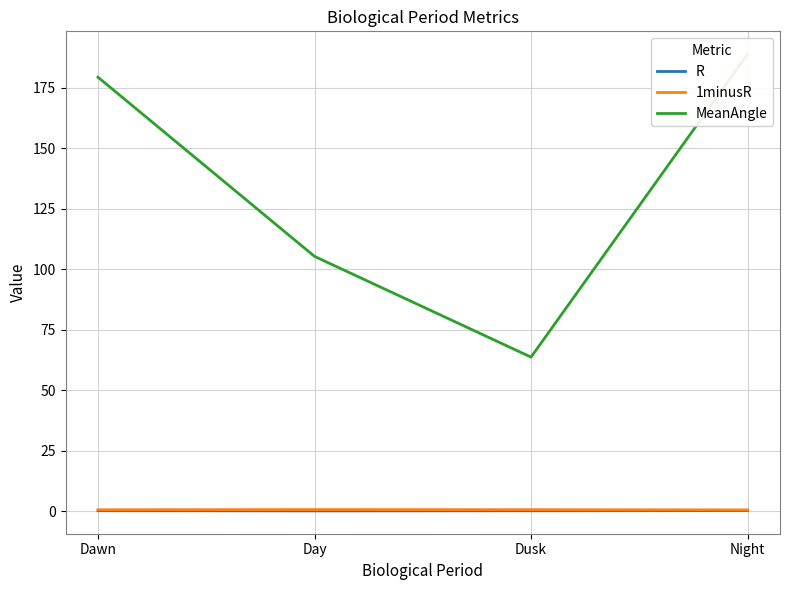

Between Day and Night, which is larger?

Night